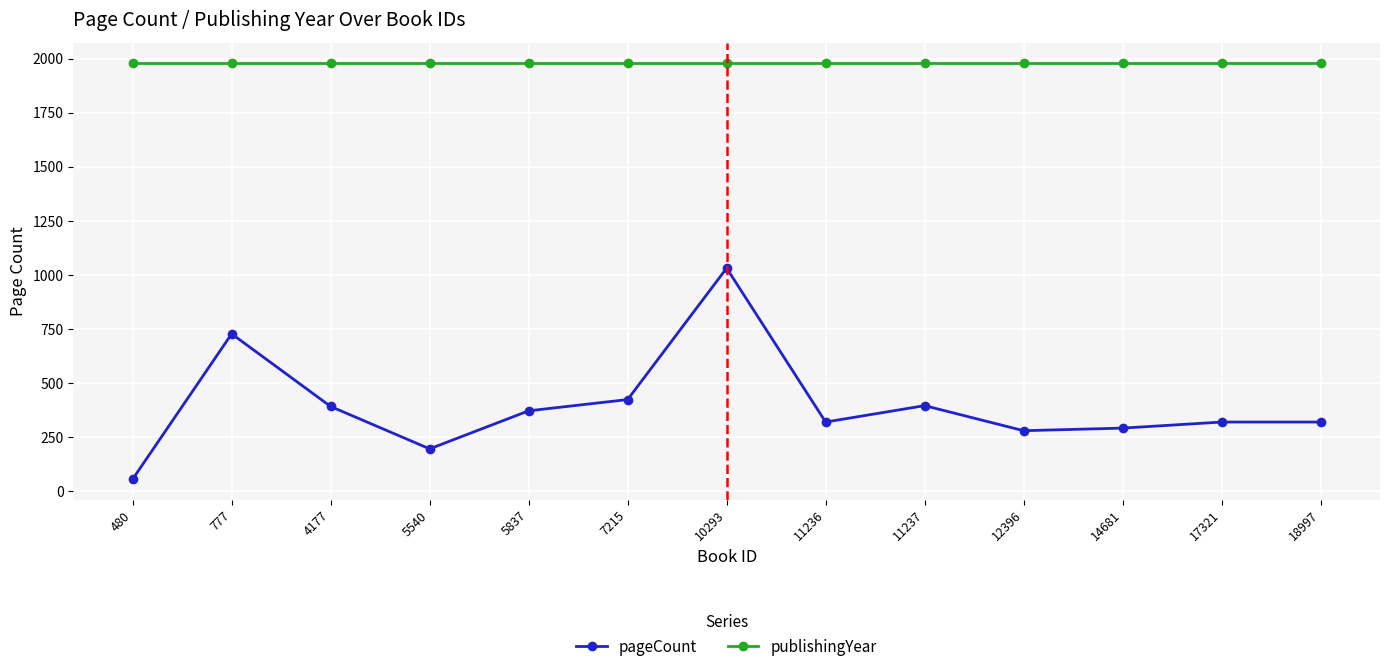

The value of publishingYear at 11236 is 1979. True or false?

True